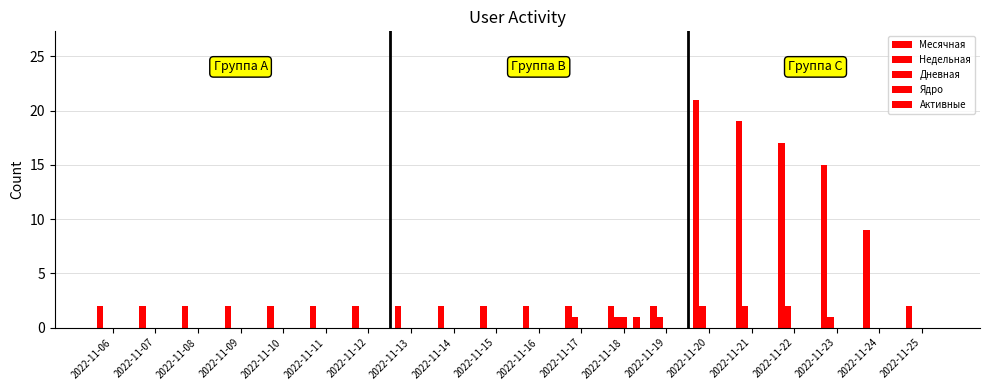

Count the number of categories in the chart.

20